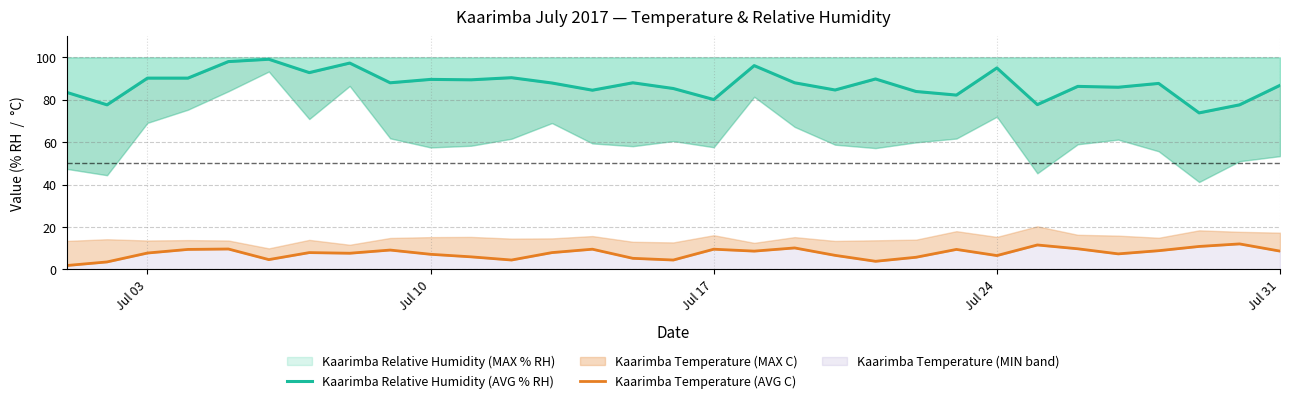

True or false: Kaarimba Relative Humidity (AVG % RH) and Kaarimba Temperature (AVG C) cross at least once.

False